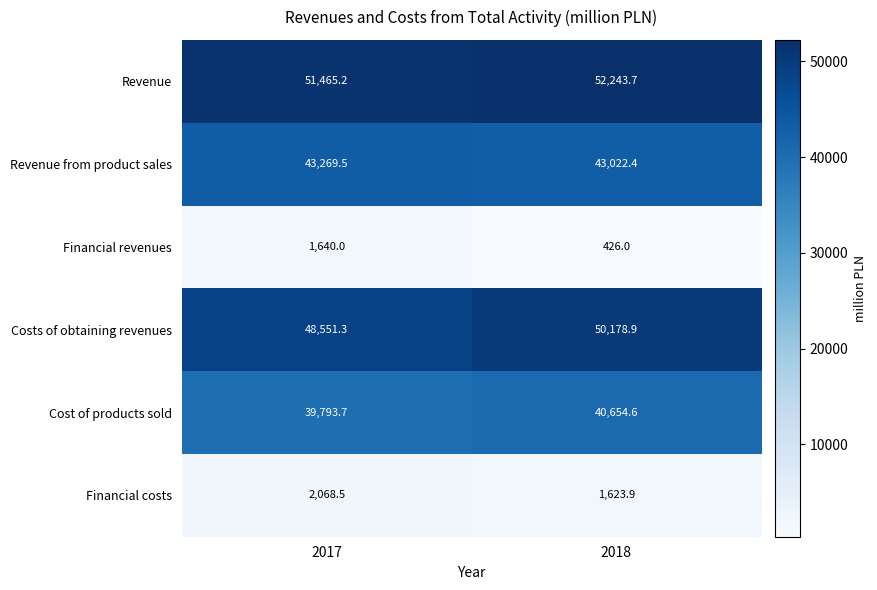

What is the smallest value displayed?

426.0